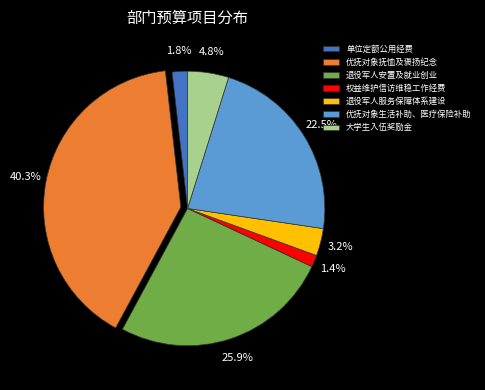

To the nearest percent, what is the average slice percentage?

14%